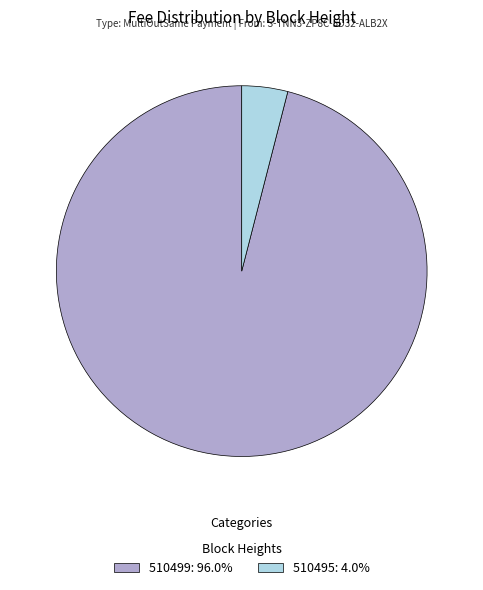

Does 510495 represent more than half of the total?

No